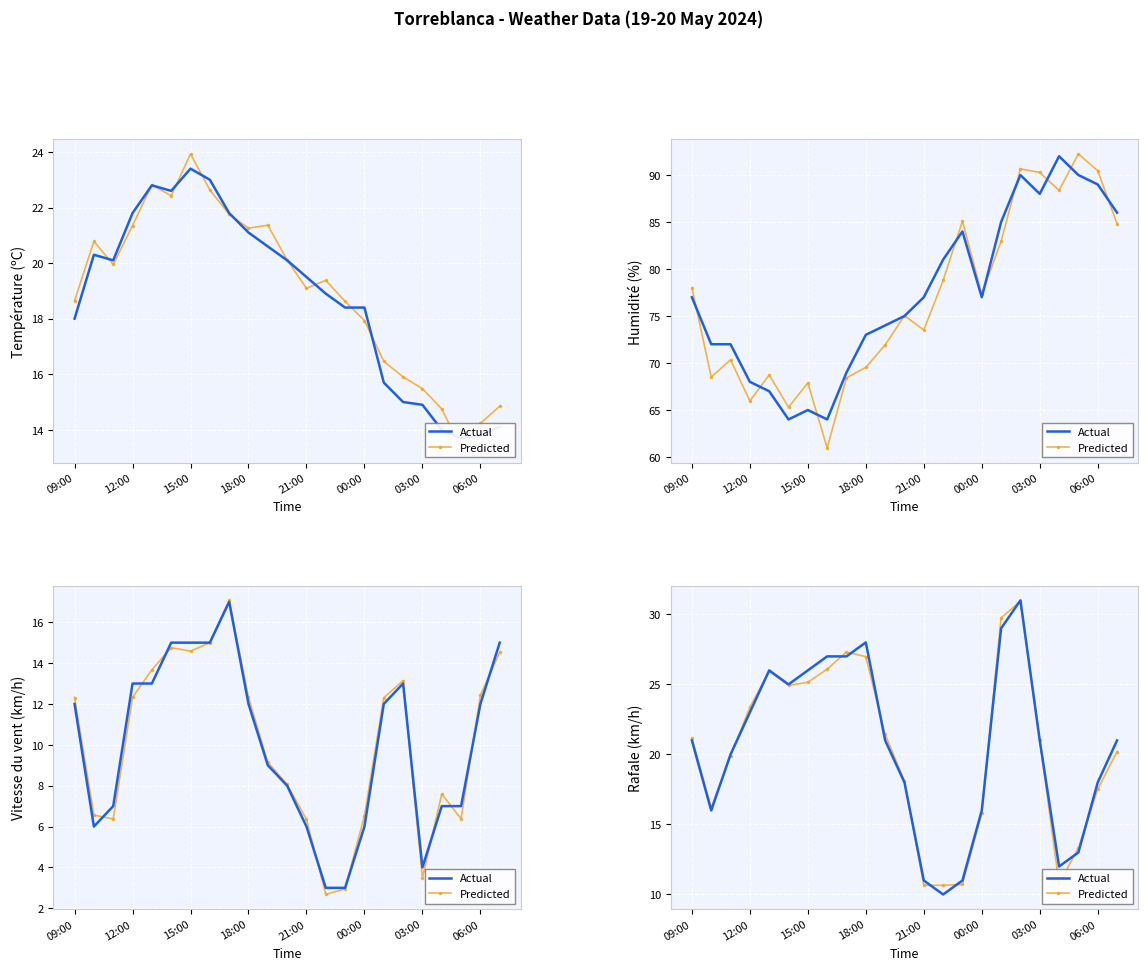

In Actual, how many points are lower than both neighbors (excluding endpoints)?

4